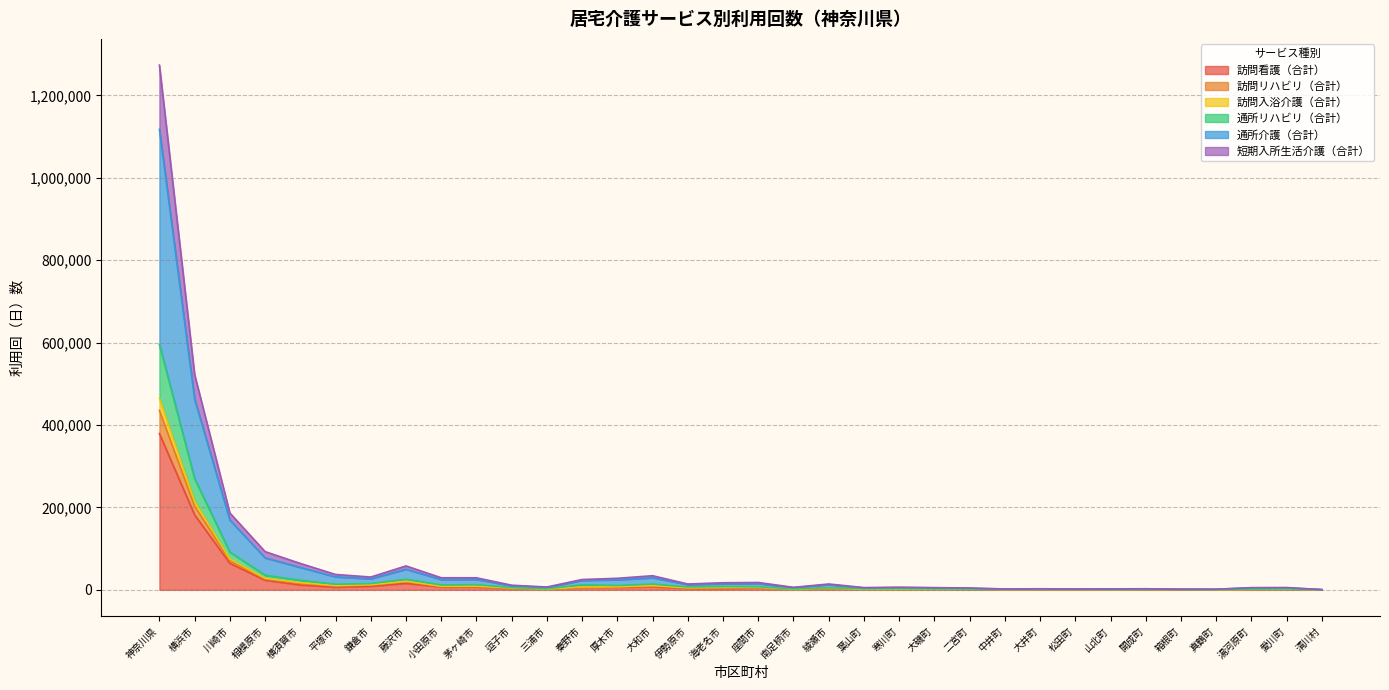

Rank the categories by 通所リハビリ（合計） value from lowest to highest.

清川村, 真鶴町, 山北町, 中井町, 箱根町, 松田町, 開成町, 大井町, 湯河原町, 二宮町, 大磯町, 南足柄市, 愛川町, 三浦市, 葉山町, 寒川町, 綾瀬市, 逗子市, 伊勢原市, 座間市, 海老名市, 厚木市, 小田原市, 秦野市, 茅ヶ崎市, 平塚市, 大和市, 鎌倉市, 横須賀市, 藤沢市, 相模原市, 川崎市, 横浜市, 神奈川県